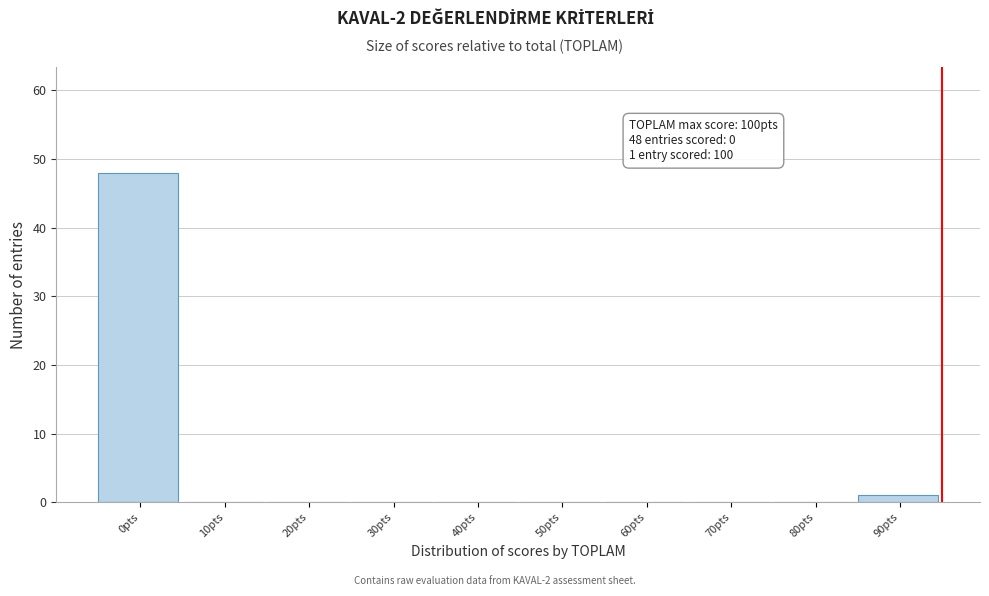

Reading right to left, extract all data points from this chart.

90pts=1	80pts=0	70pts=0	60pts=0	50pts=0	40pts=0	30pts=0	20pts=0	10pts=0	0pts=48